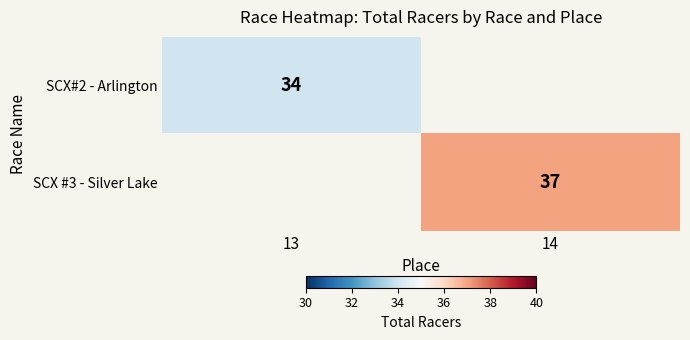

The SCX #3 - Silver Lake series shows 56 at 14. True or false?

False